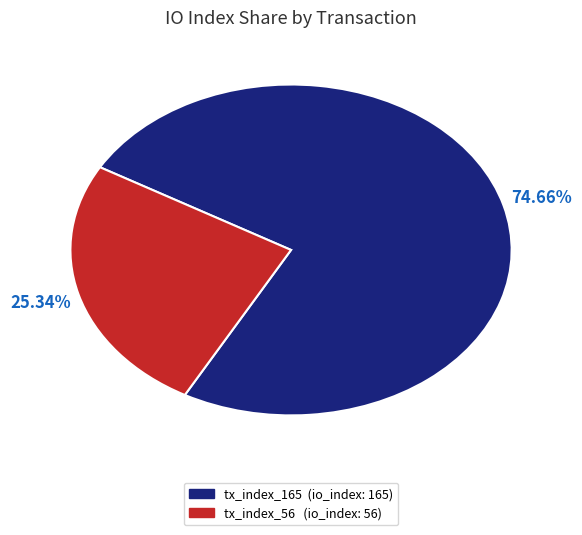

Which category has the smallest portion of the pie?

tx_index_56